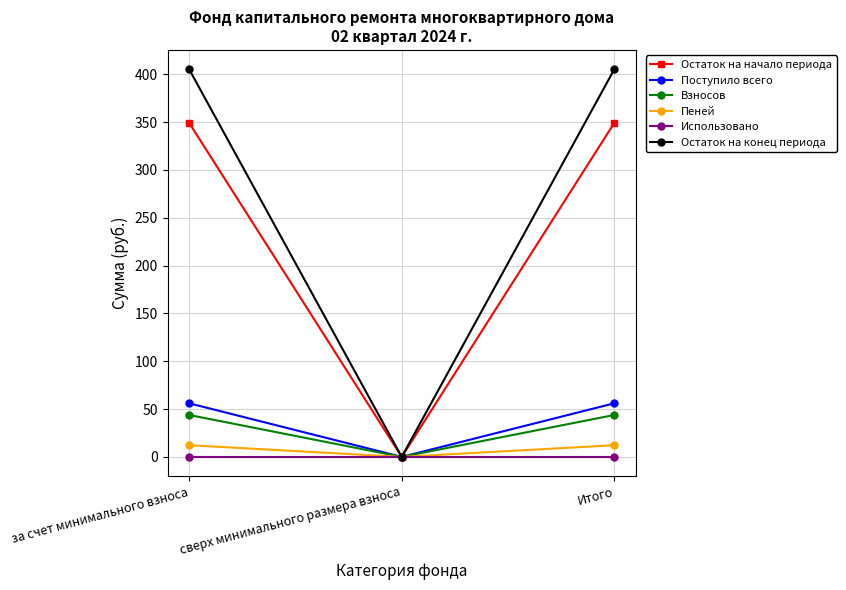

The value of Остаток на начало периода at Итого is 349.1. True or false?

True